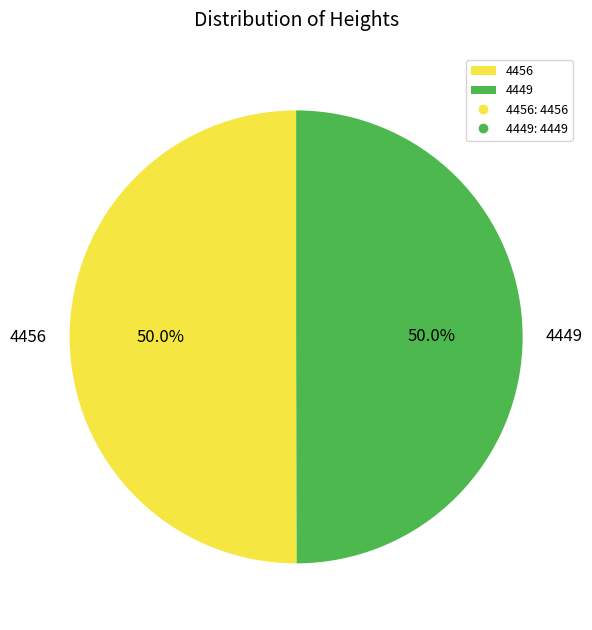

Approximately how many times larger is the value at 4449 compared to 4456?

1.0